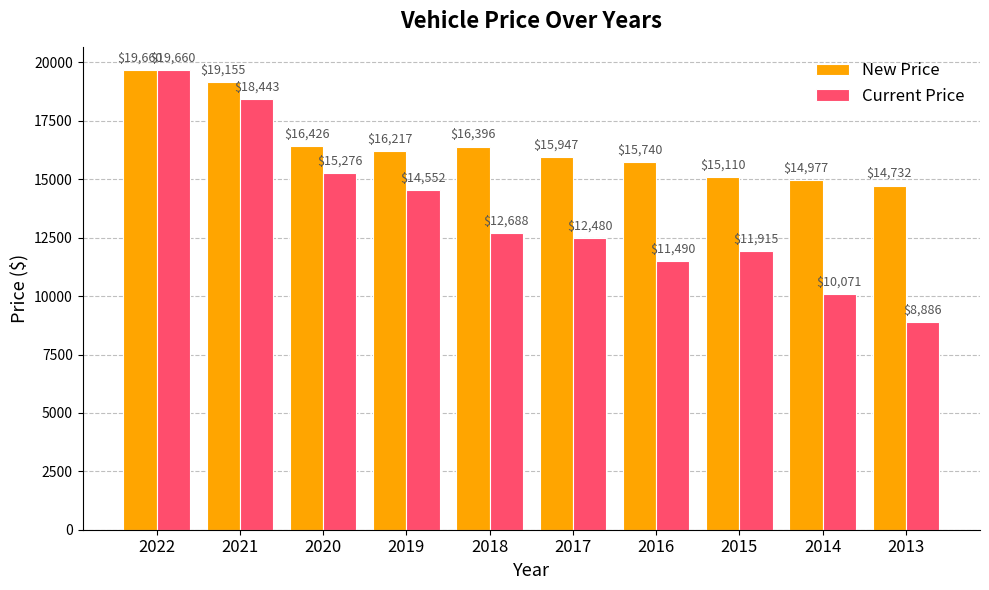

Reading left to right, list all the values displayed in this chart.

New Price: 19660	19155	16426	16217	16396	15947	15740	15110	14977	14732
Current Price: 19660	18443	15276	14552	12688	12480	11490	11915	10071	8886